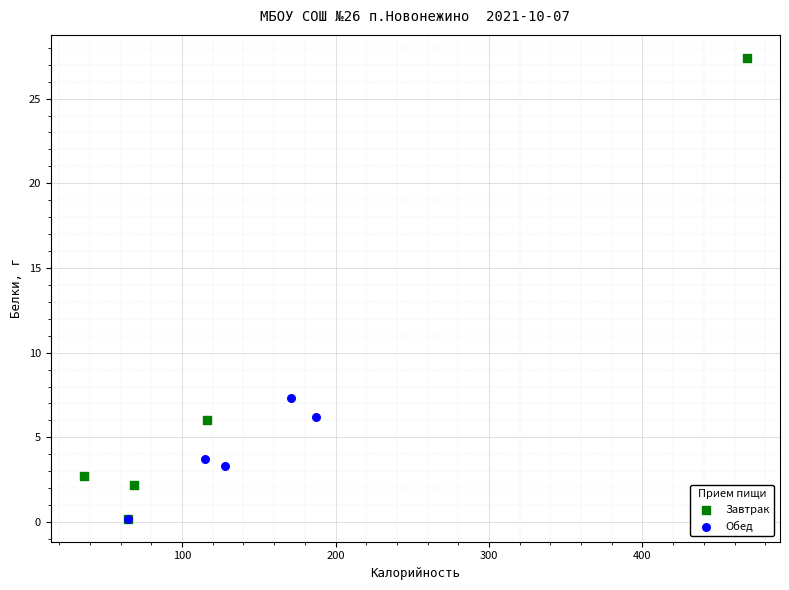

Which series reaches the maximum Y coordinate?

Завтрак